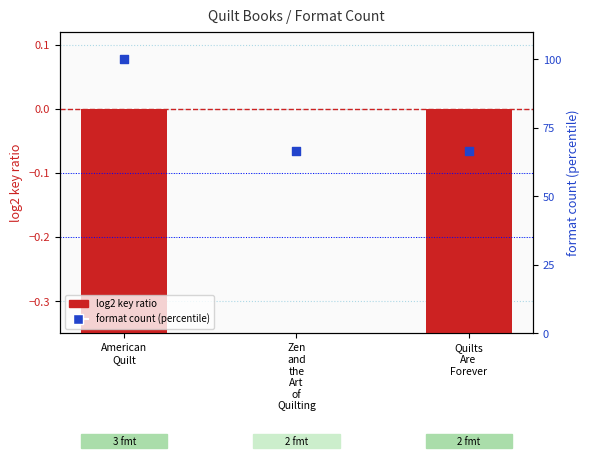

Which series contains the highest Y value?

format count (percentile)